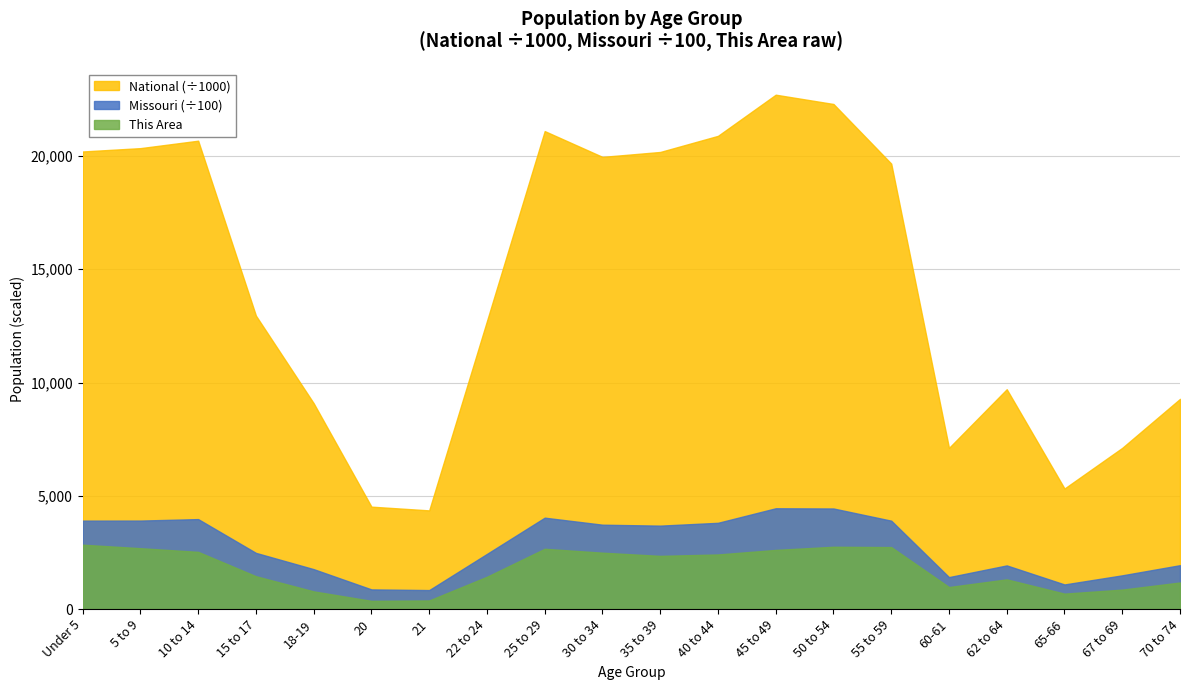

Reading left to right, transcribe all the data shown in this chart.

This Area: Under 5=2840	5 to 9=2685	10 to 14=2523	15 to 17=1448	18-19=778	20=360	21=378	22 to 24=1424	25 to 29=2659	30 to 34=2487	35 to 39=2346	40 to 44=2408	45 to 49=2609	50 to 54=2748	55 to 59=2734	60-61=970	62 to 64=1309	65-66=679	67 to 69=857	70 to 74=1171
Missouri: Under 5=390237	5 to 9=390463	10 to 14=396925	15 to 17=247811	18-19=175975	20=86528	21=83511	22 to 24=243250	25 to 29=403239	30 to 34=372228	35 to 39=368070	40 to 44=380546	45 to 49=444766	50 to 54=443806	55 to 59=389985	60-61=140830	62 to 64=192463	65-66=108394	67 to 69=148659	70 to 74=193437
National: Under 5=20201362	5 to 9=20348657	10 to 14=20677194	15 to 17=12954254	18-19=9086089	20=4519129	21=4354294	22 to 24=12712576	25 to 29=21101849	30 to 34=19962099	35 to 39=20179642	40 to 44=20890964	45 to 49=22708591	50 to 54=22298125	55 to 59=19664805	60-61=7113727	62 to 64=9704197	65-66=5319902	67 to 69=7115361	70 to 74=9278166